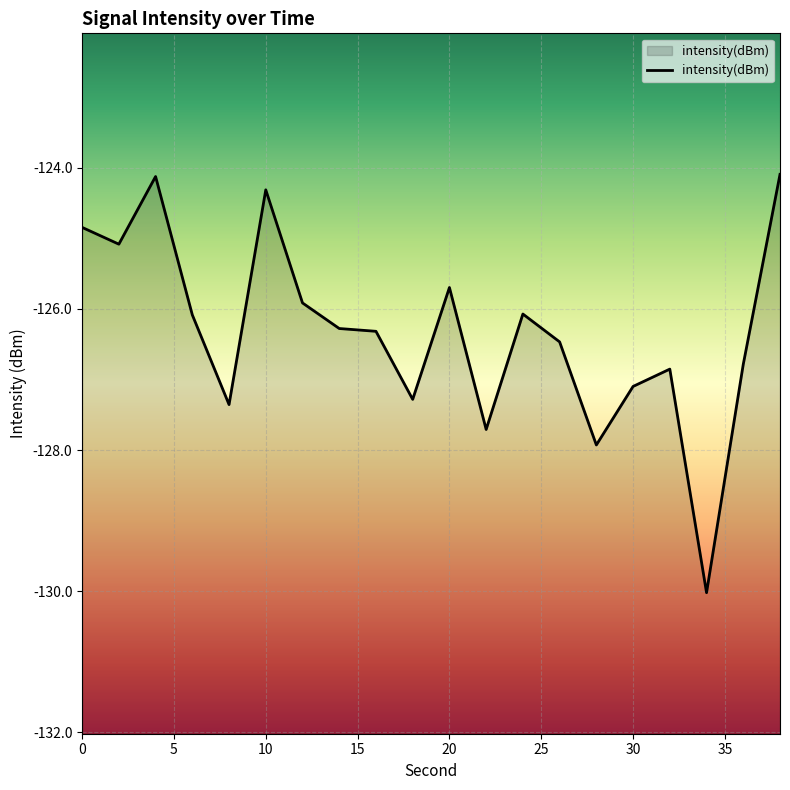

What is the maximum value shown in the chart?

-124.1